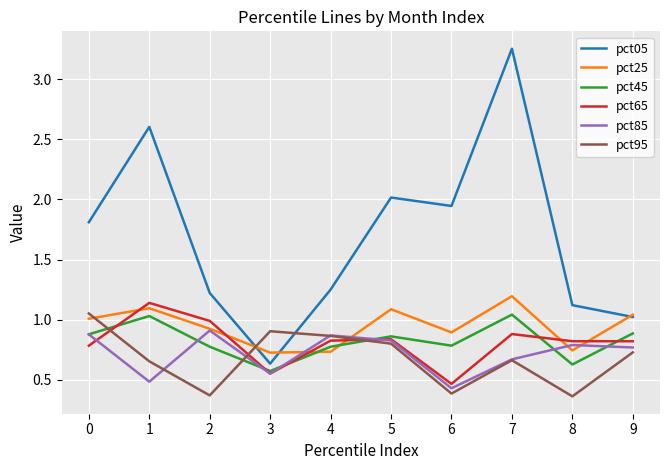

True or false: pct45 and pct65 cross at least once.

True